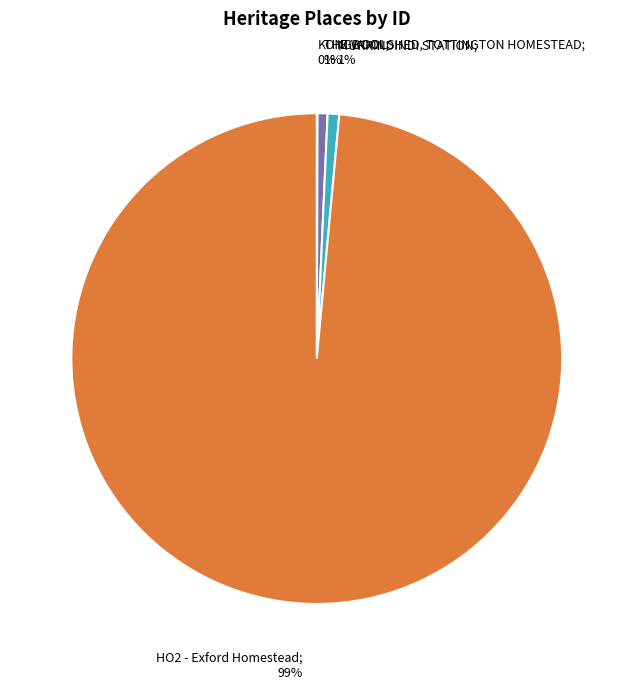

To the nearest percent, what is the combined percentage of MURRINDINDI STATION and HO2 - Exford Homestead?

99%